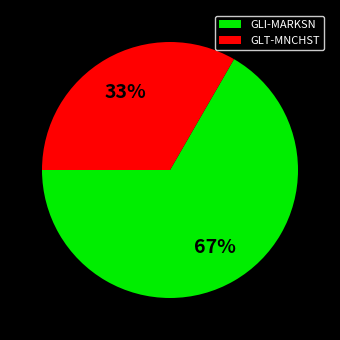

How many slices are in this pie chart?

2